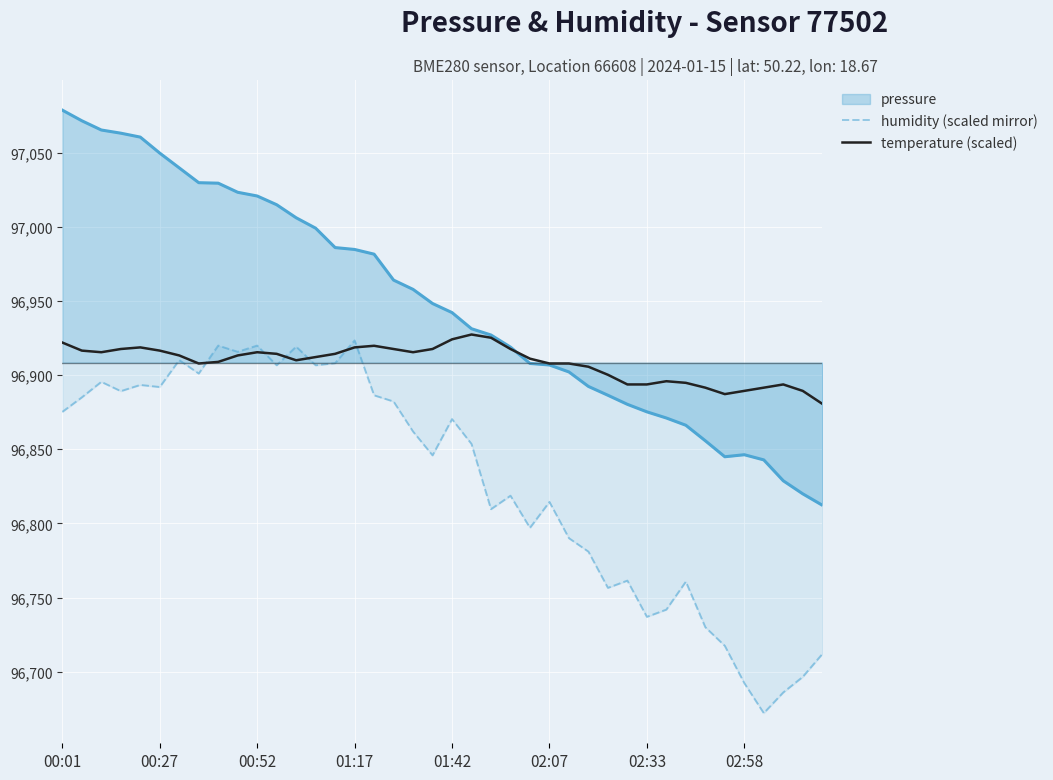

In temperature (scaled), how many points are lower than both neighbors (excluding endpoints)?

5